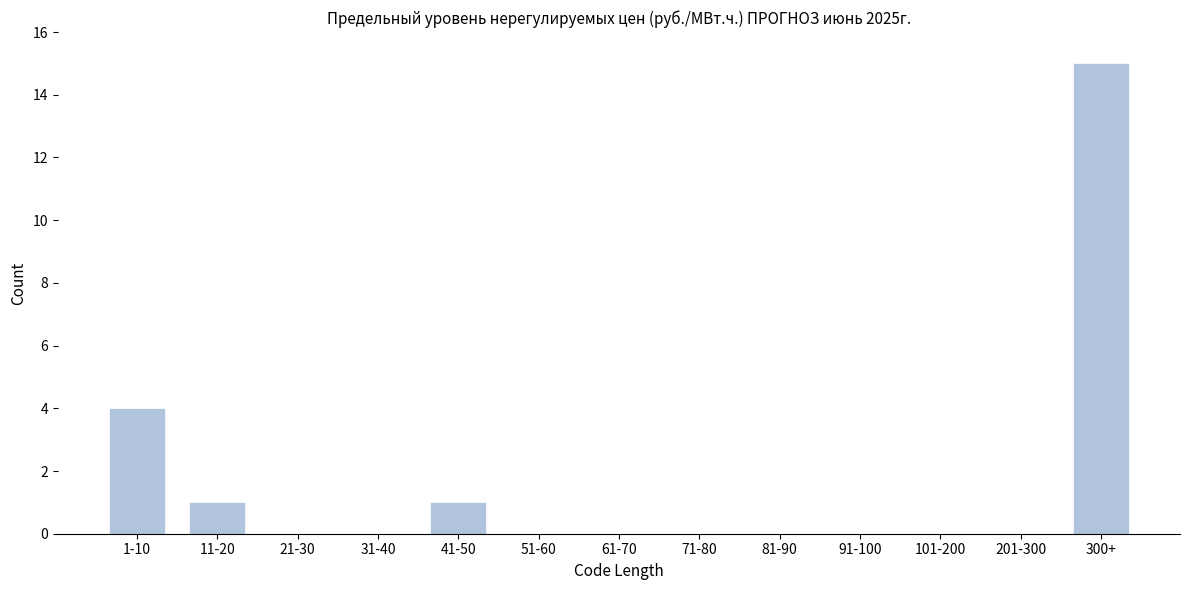

Reading left to right, extract all data points from this chart.

1-10=4	11-20=1	21-30=0	31-40=0	41-50=1	51-60=0	61-70=0	71-80=0	81-90=0	91-100=0	101-200=0	201-300=0	300+=15